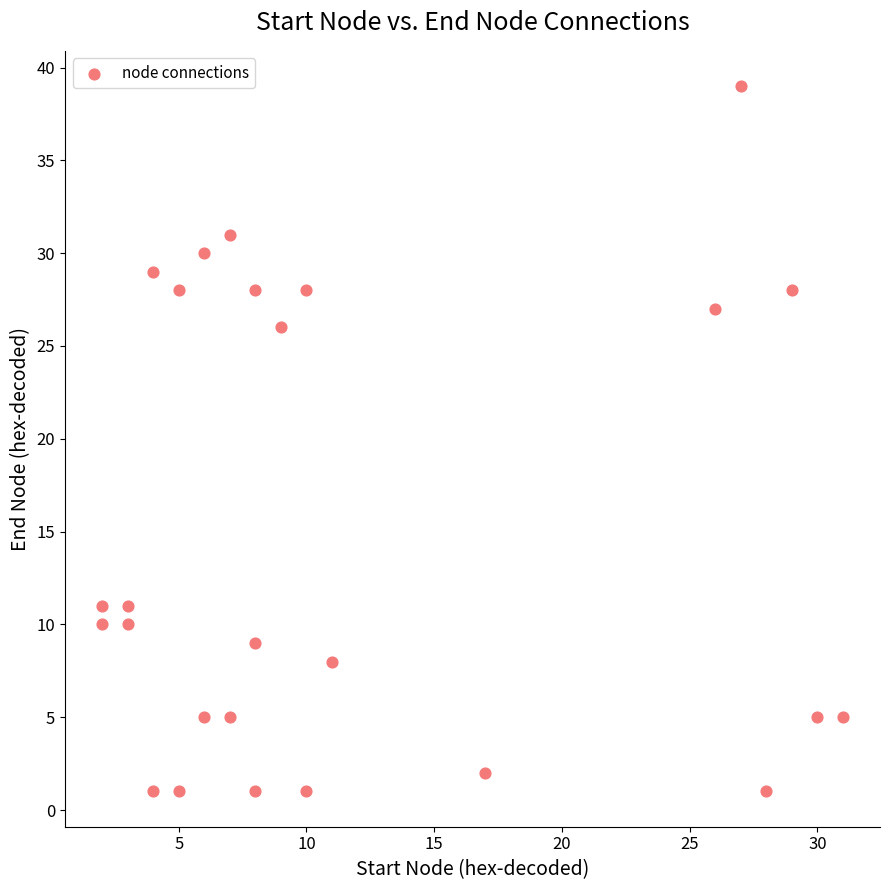

What Y value in the scatter plot is closest to 20?

26